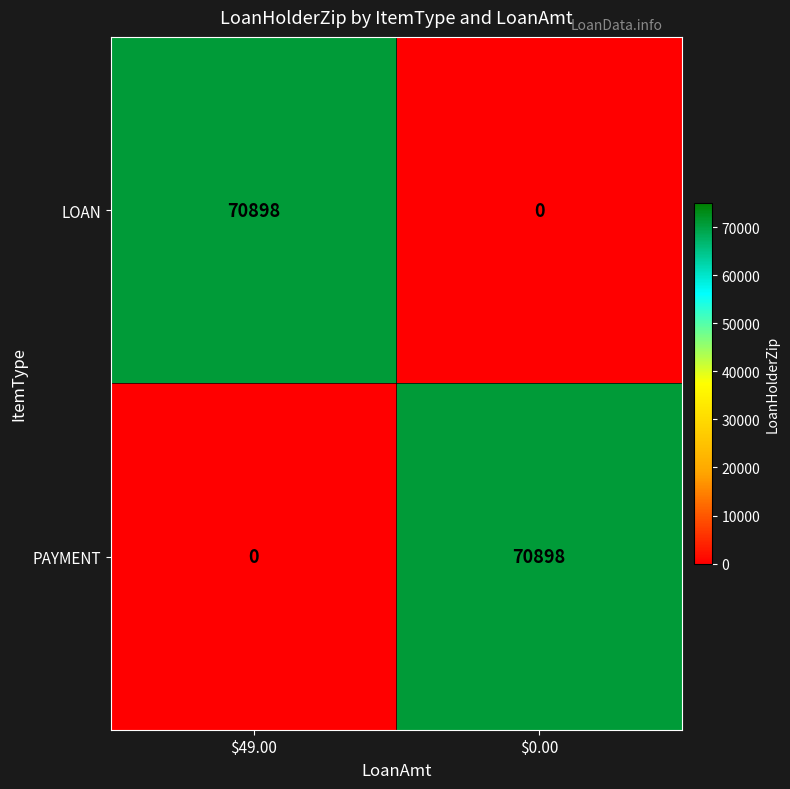

What is the highest value of the LOAN series?

70898